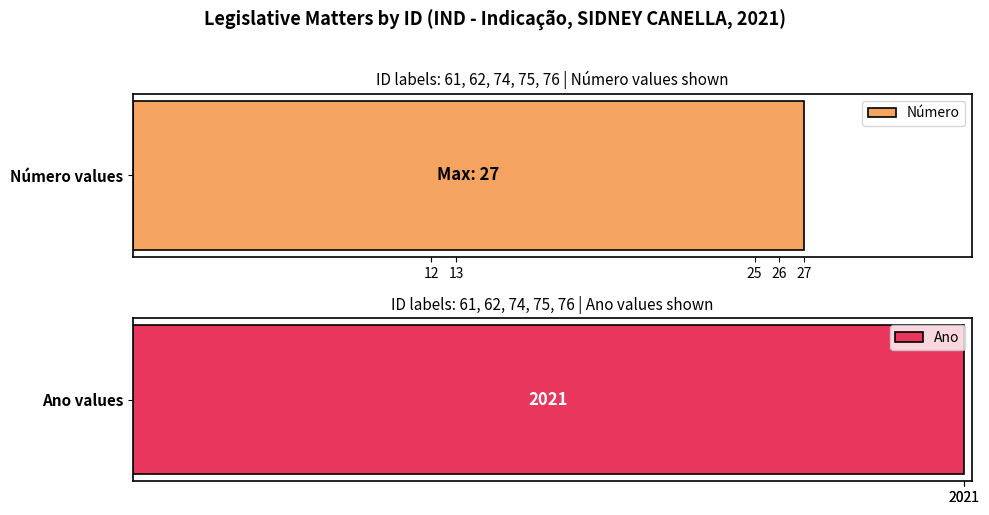

What is the average value of the Ano series?

2021